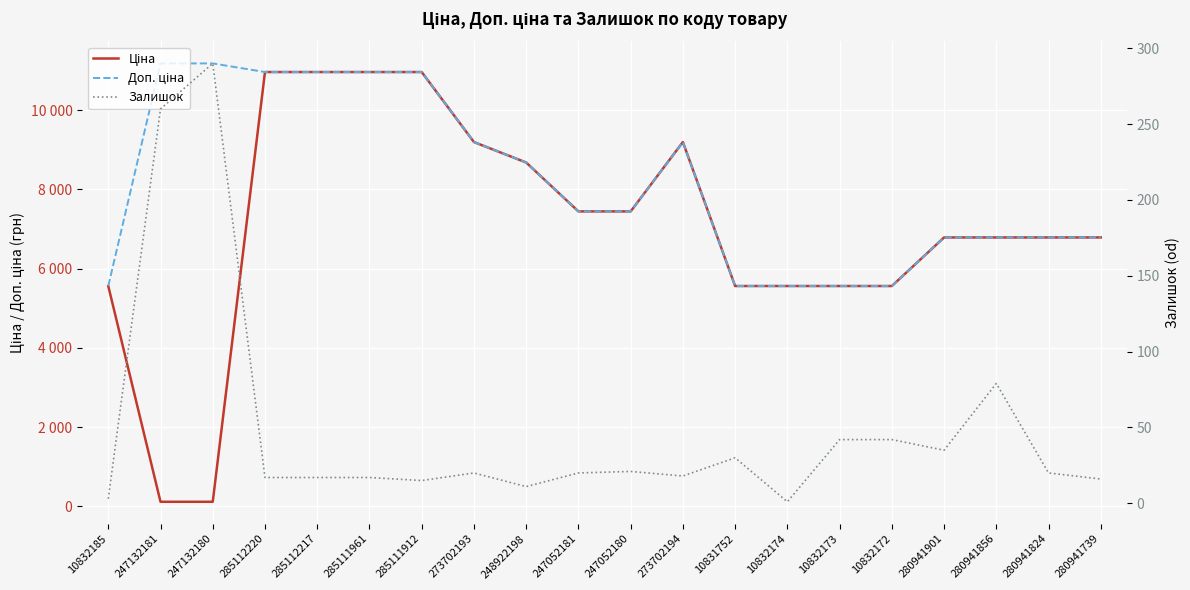

True or false: Доп. ціна and Залишок cross at least once.

False